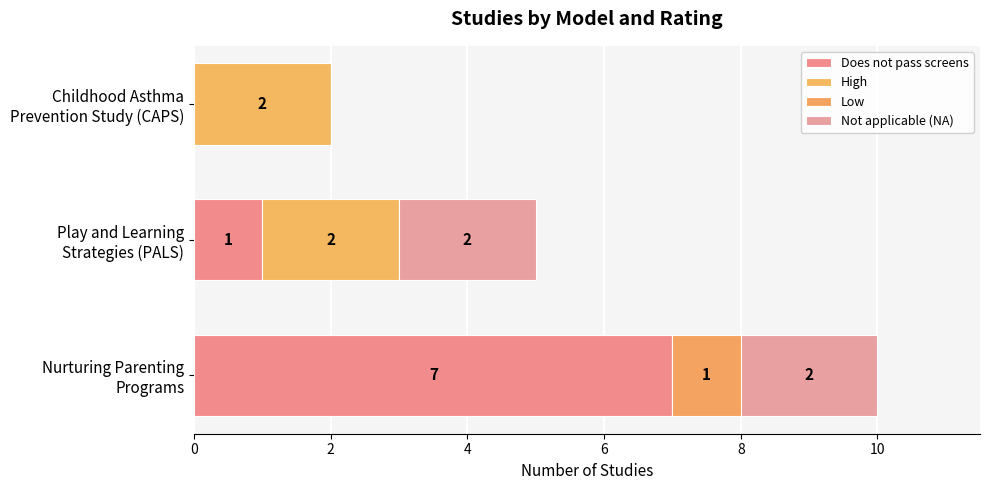

Which series has the largest total across all categories?

Does not pass screens